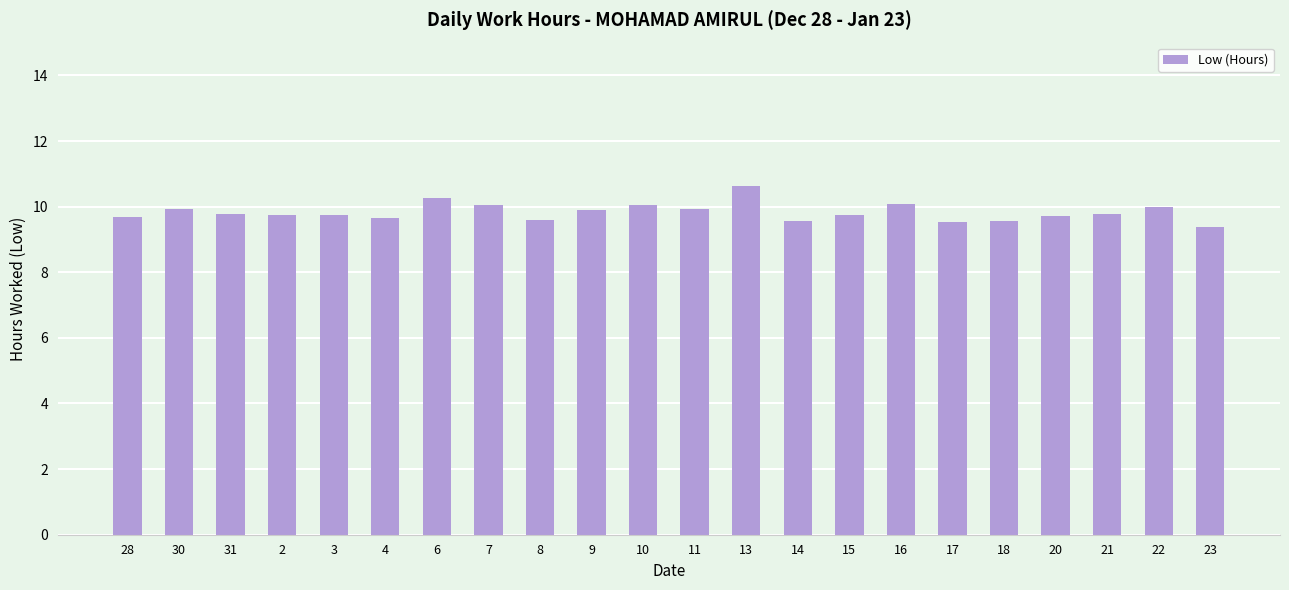

At which category does the chart reach its peak across all series?

13